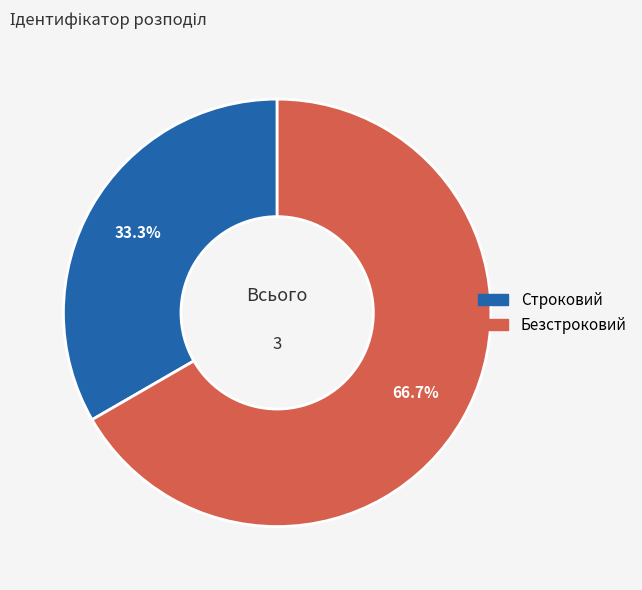

How many slices are in this pie chart?

2